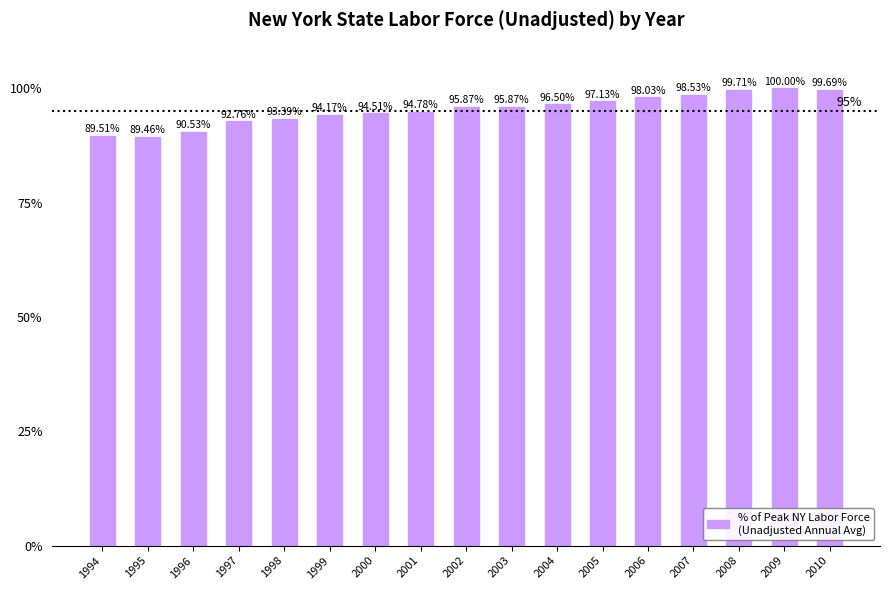

Between 1997 and 2004, which is larger?

2004